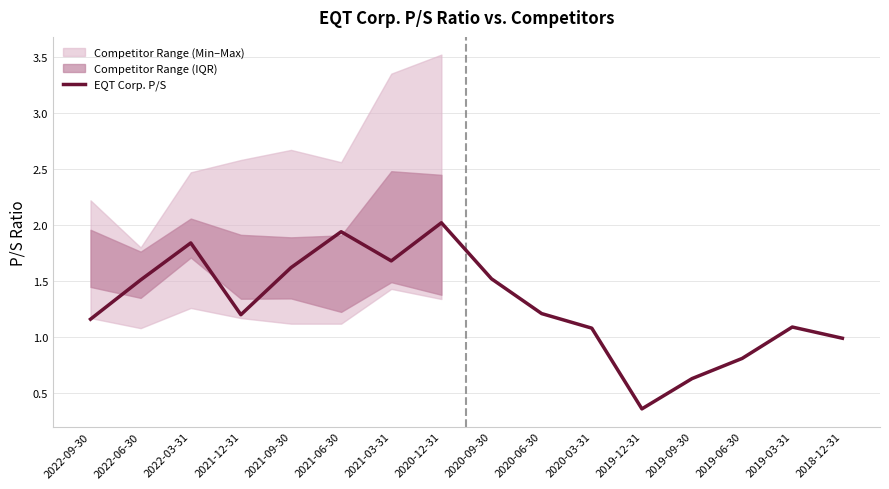

What is the label of the 7th point from the left?

2021-03-31